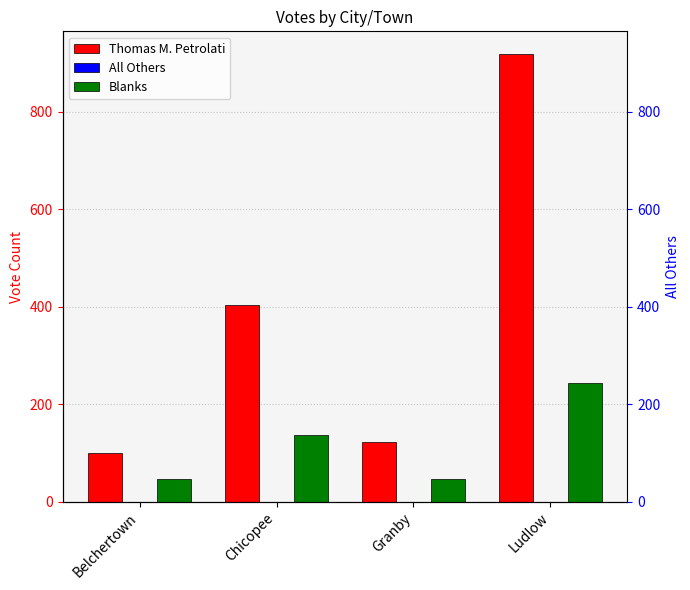

At which label does Blanks first exceed 137?

Ludlow